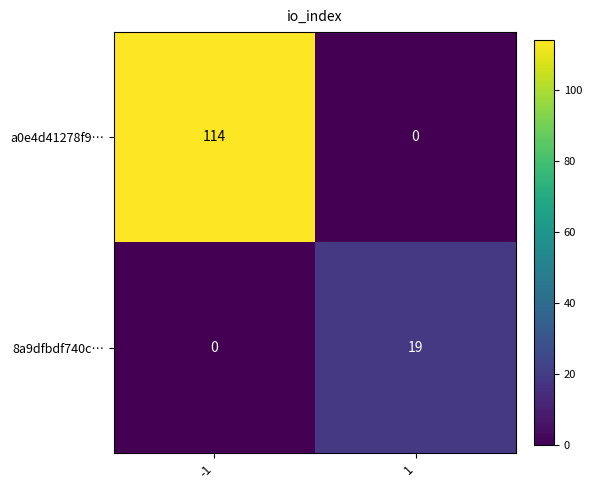

What is the maximum value shown in the chart?

114